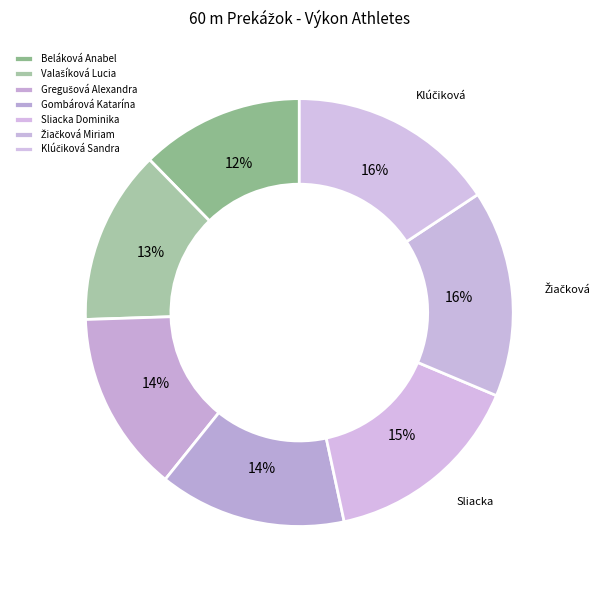

How much of the chart is everything except Gombárová Katarína?

85.9%